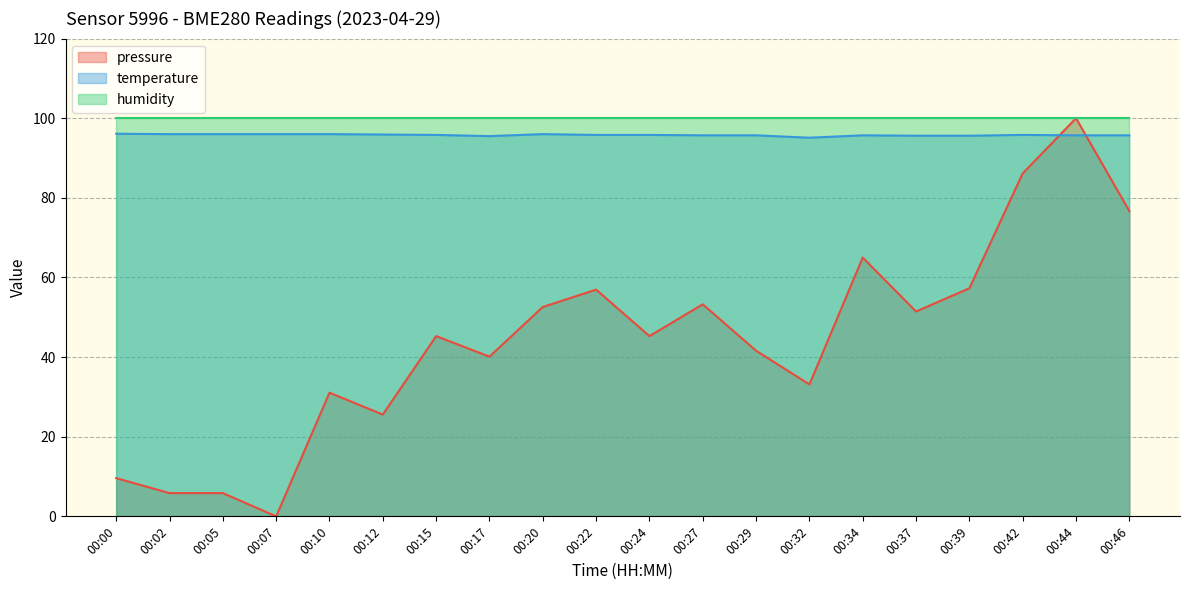

Where is the first local minimum for temperature?

00:17